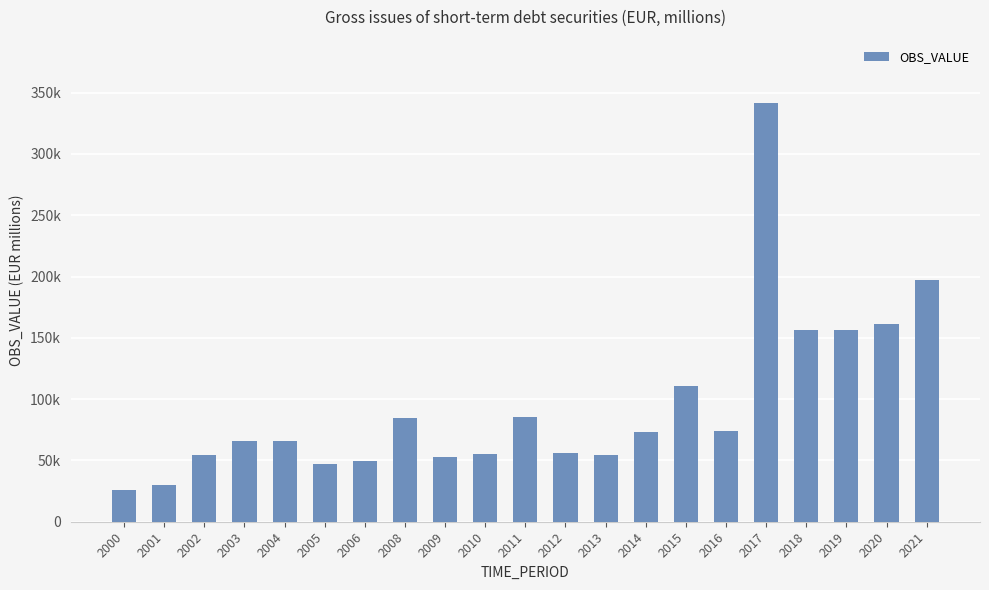

Are the bars horizontal?

No